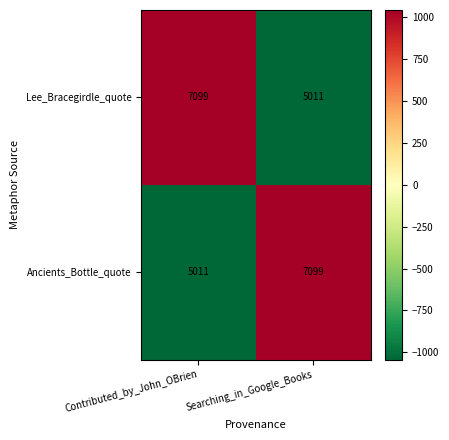

At Searching_in_Google_Books, list the series in order from largest to smallest.

Ancients_Bottle_quote, Lee_Bracegirdle_quote